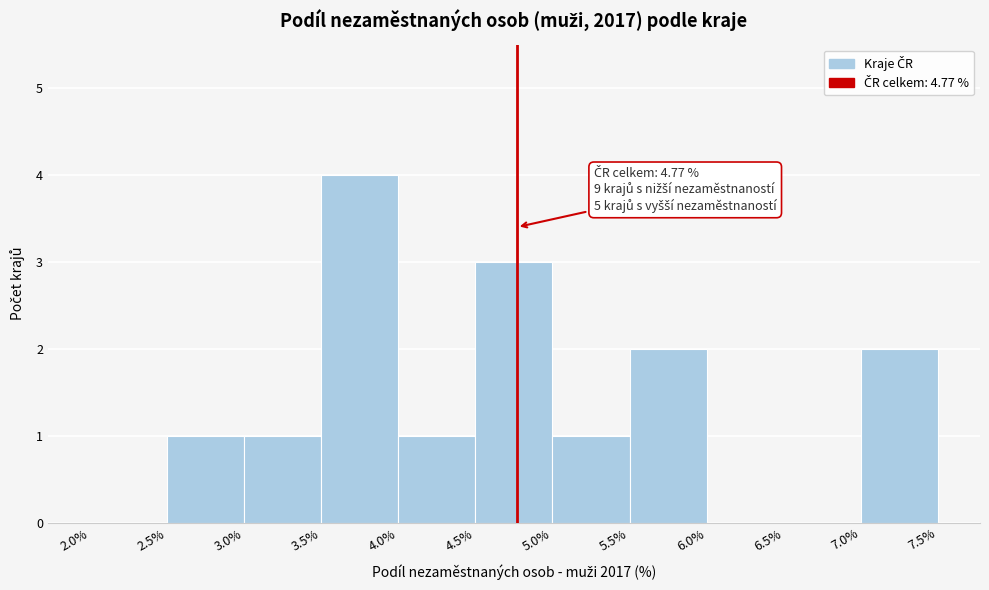

Over which range of the x-axis is the bar tallest?

3.5% to 4.0%